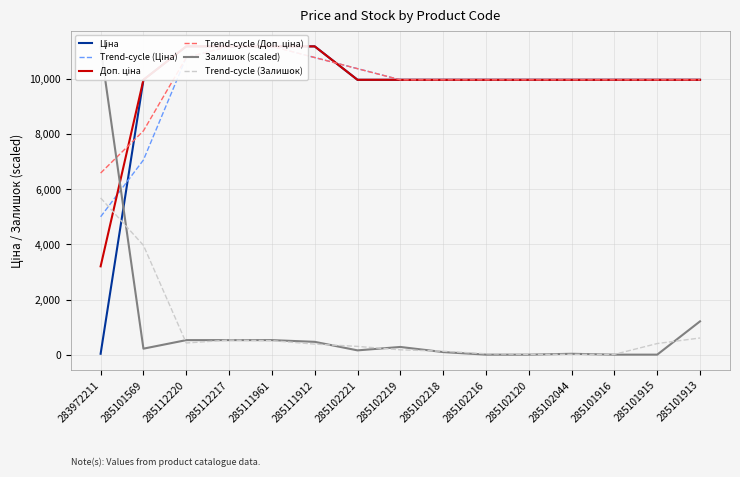

True or false: Ціна and Доп. ціна cross at least once.

False